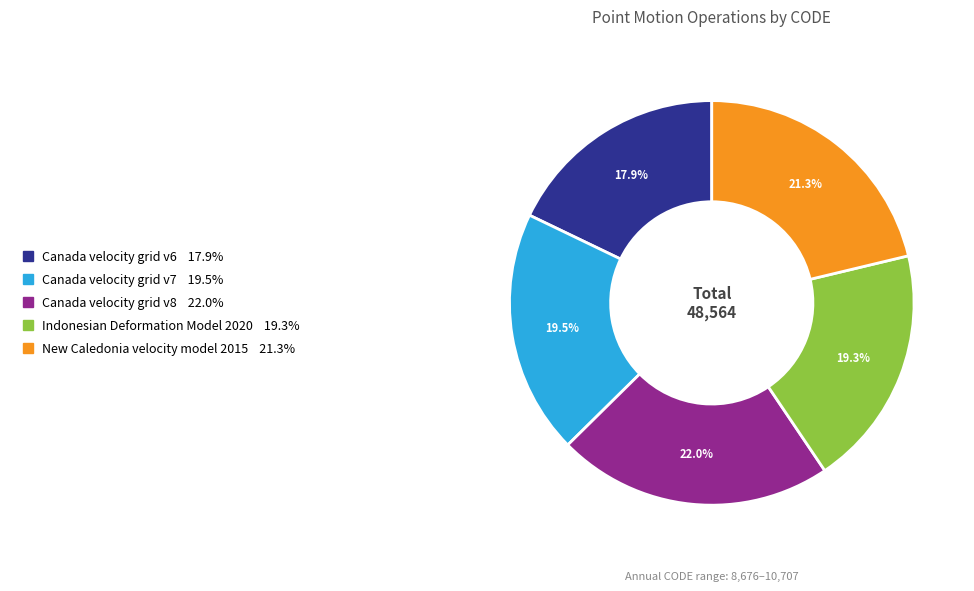

What percentage is the New Caledonia velocity model 2015 slice, to the nearest percent?

21%